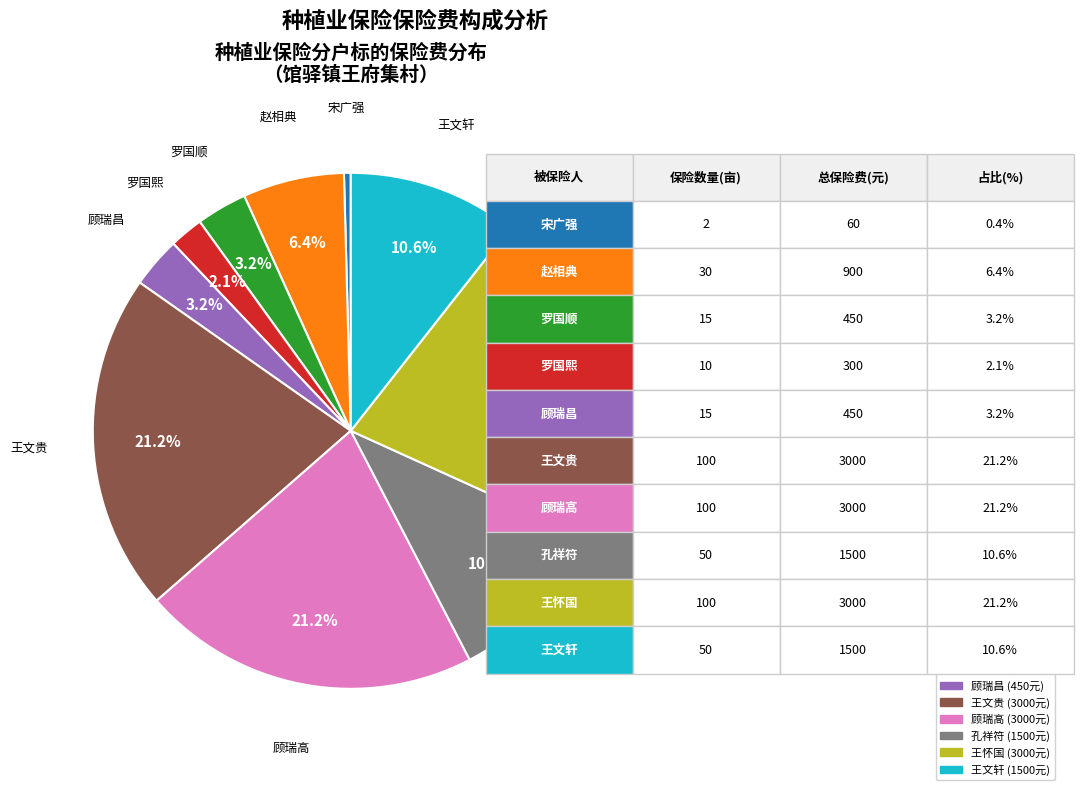

Is it true that 王文贵 is 21% of the pie?

True